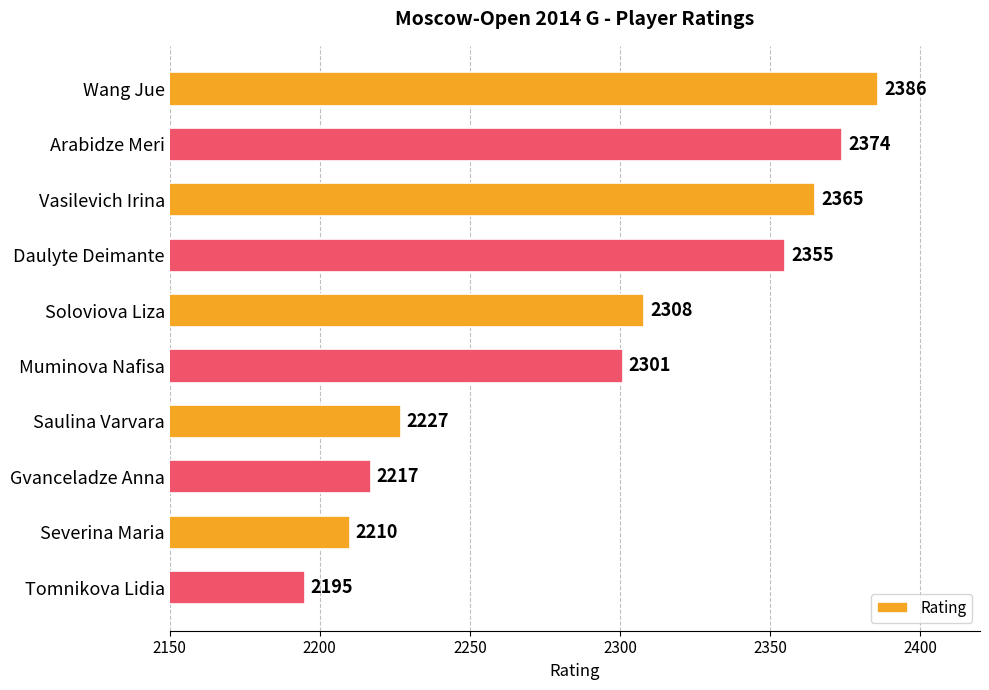

Rank the categories by value from lowest to highest.

Tomnikova Lidia, Severina Maria, Gvanceladze Anna, Saulina Varvara, Muminova Nafisa, Soloviova Liza, Daulyte Deimante, Vasilevich Irina, Arabidze Meri, Wang Jue